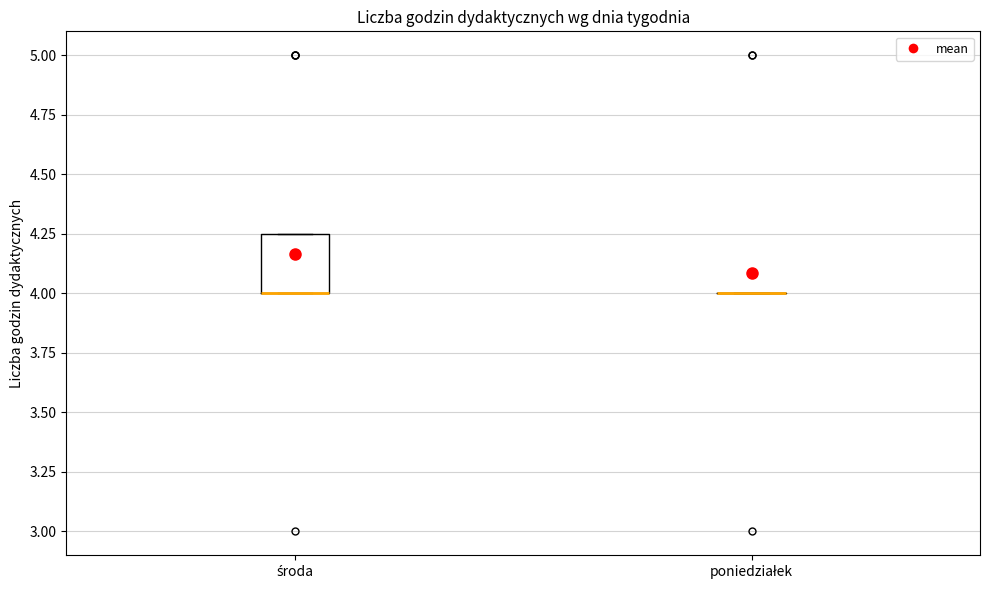

Where is the lower edge of the box for środa on the y-axis? The values are not printed on the chart, so give them approximately, as read against the axis.

4.00